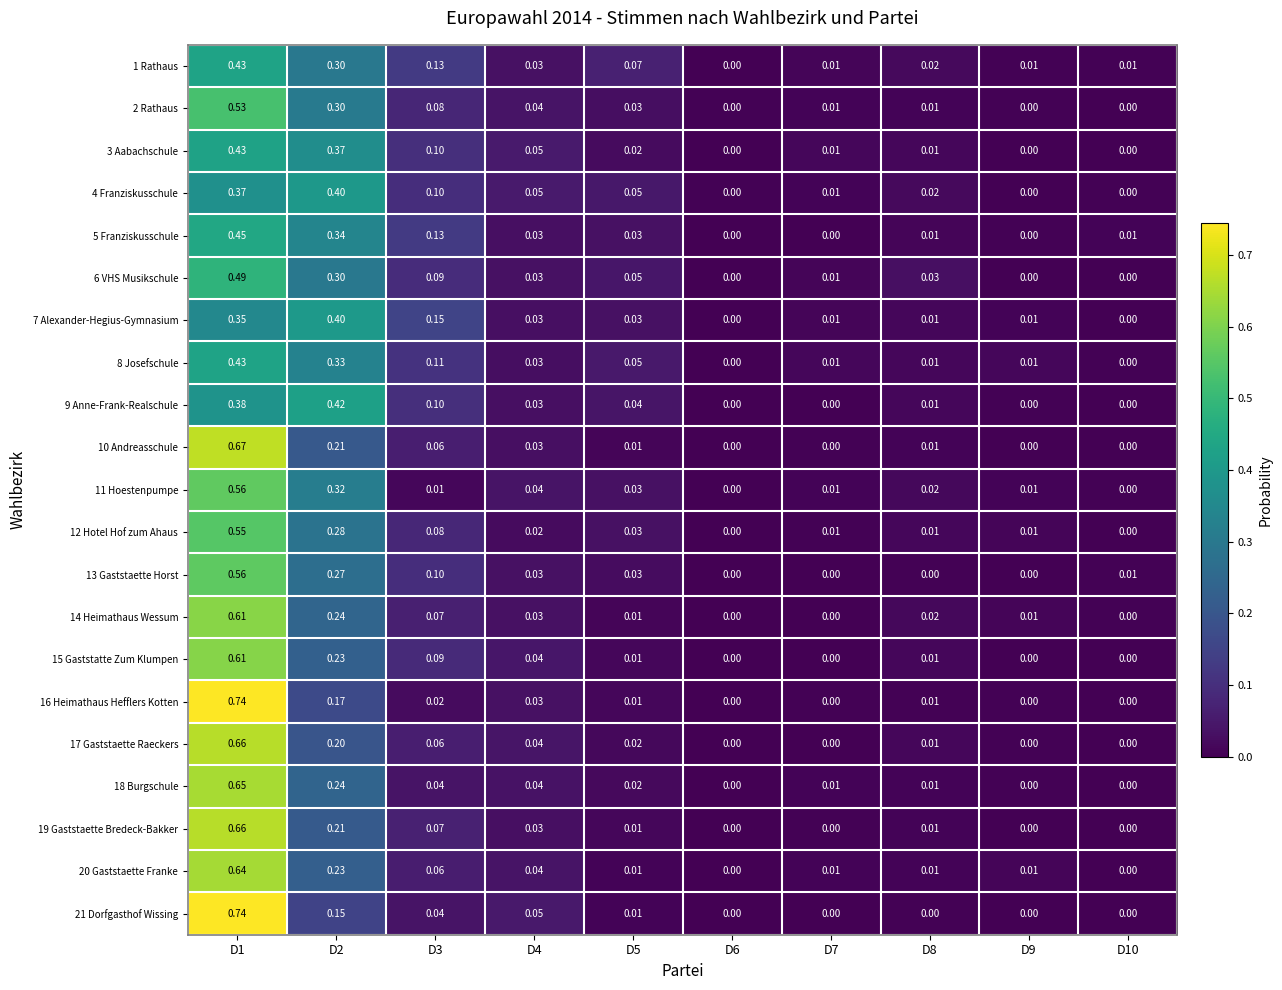

Which series changed the most between D4 and D9?

3 Aabachschule